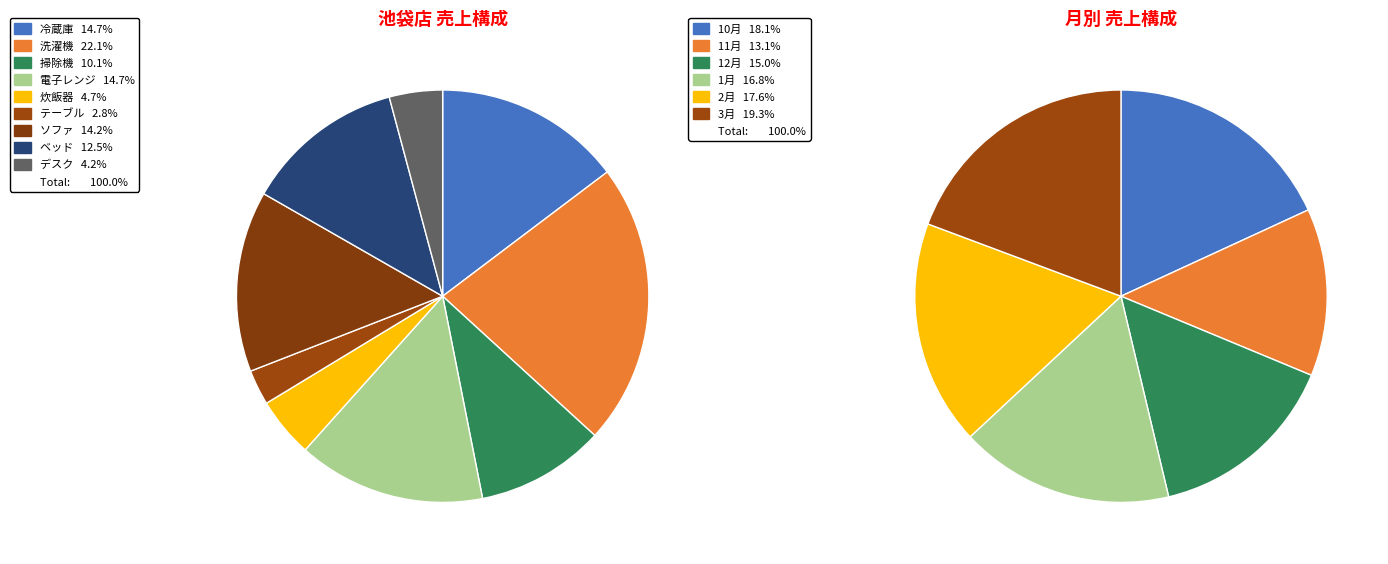

What is the ratio of the value at 炊飯器 to the value at ベッド?

0.4